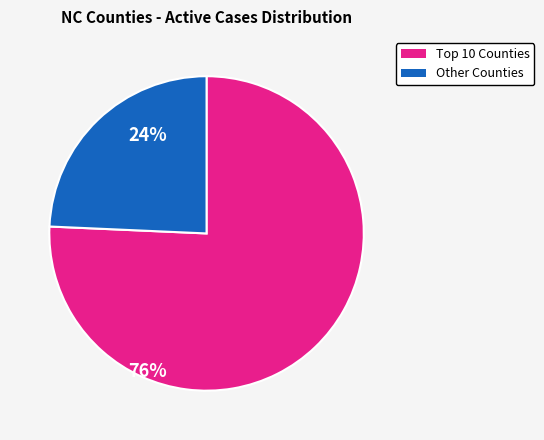

Which category has the smallest portion of the pie?

Other Counties